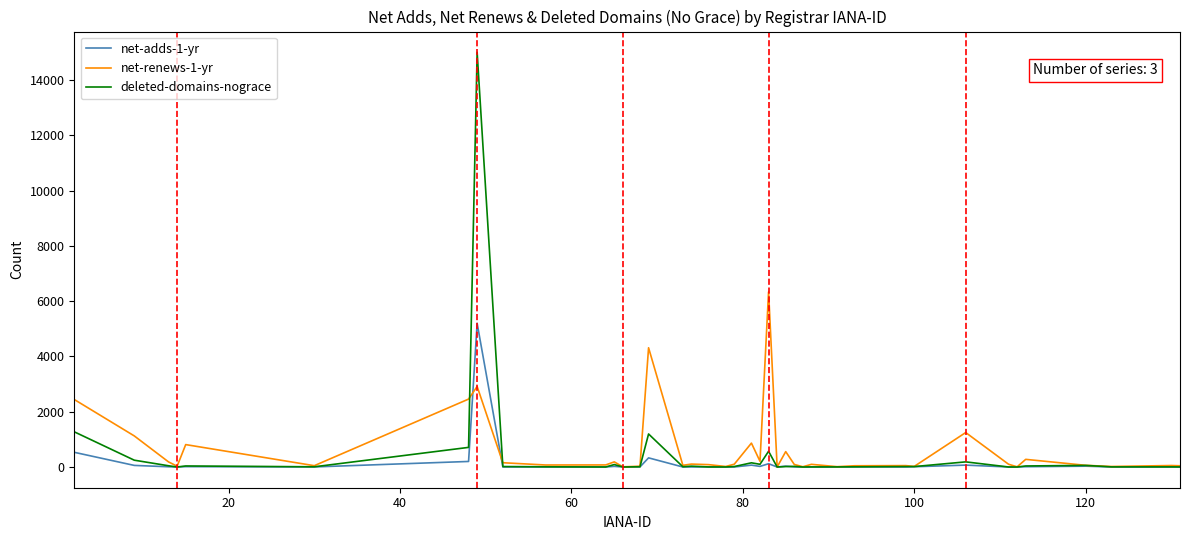

What is the maximum value shown in the chart?

15001